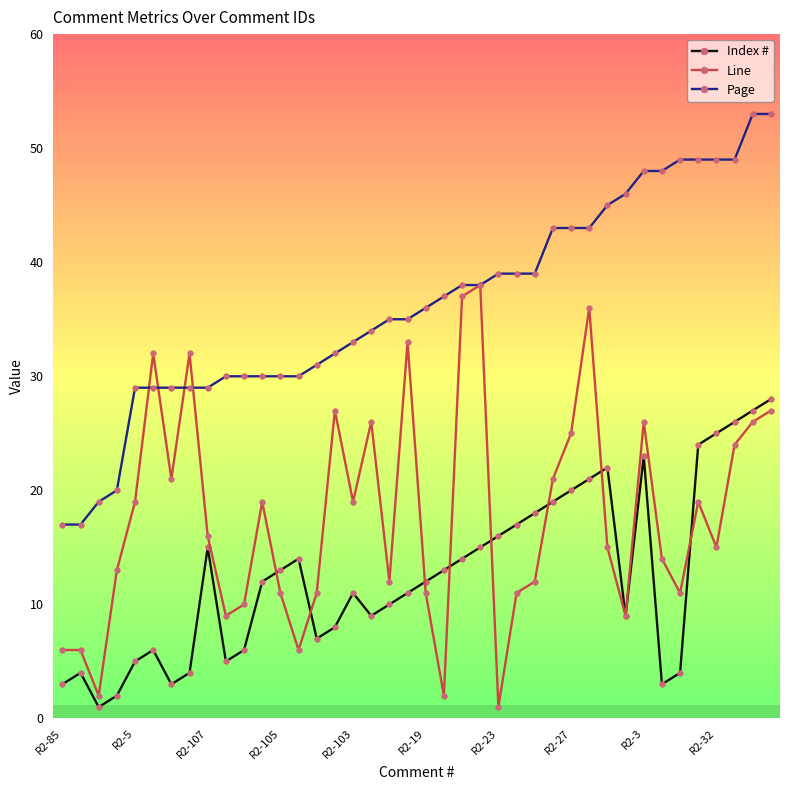

True or false: Index # and Page cross at least once.

False